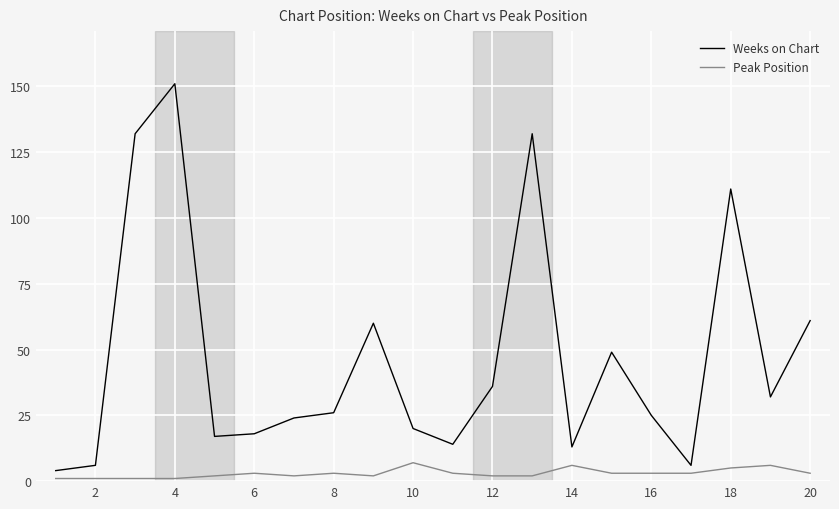

True or false: Peak Position and Weeks on Chart cross at least once.

False